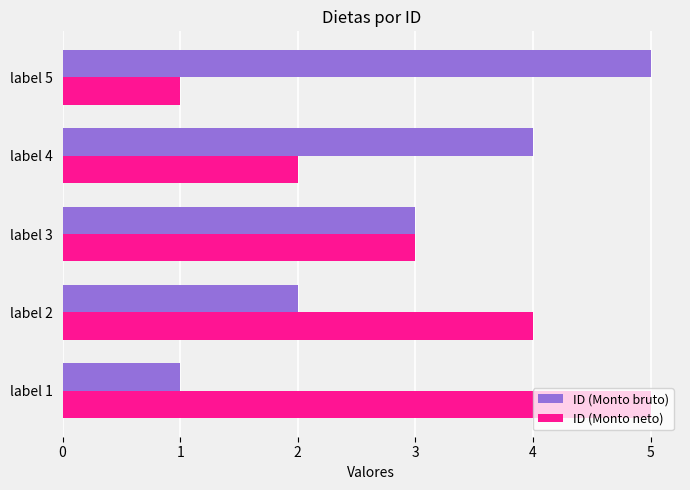

Is the value of ID (Monto neto) at label 5 greater than the value of ID (Monto bruto) at label 4?

No